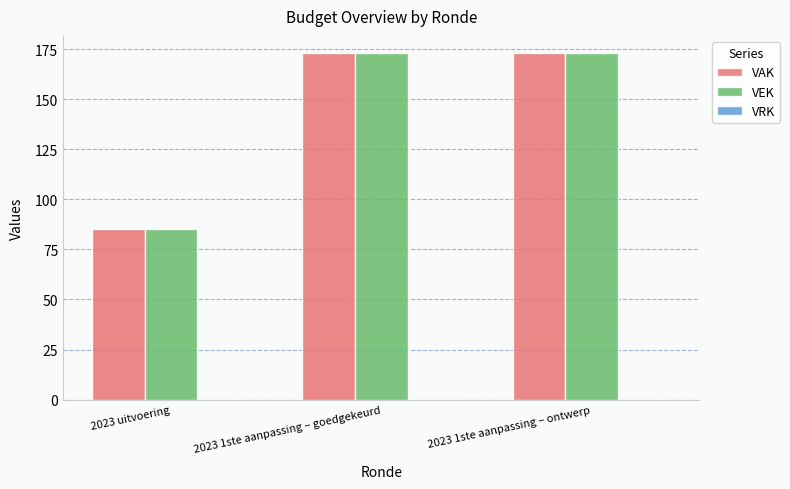

What is the maximum value shown in the chart?

173